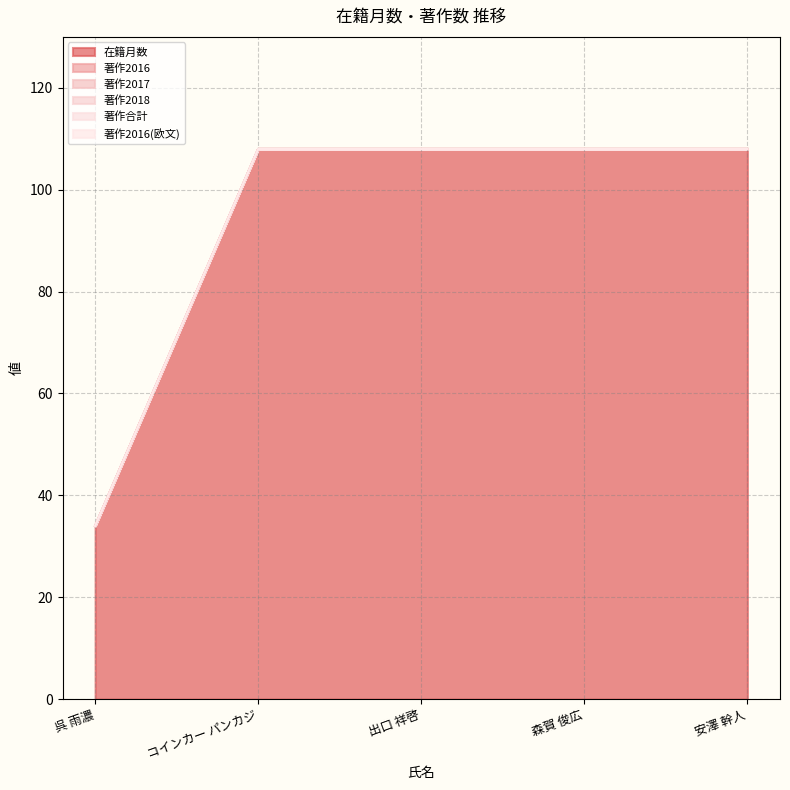

The value of 著作2017 at 森賀 俊広 is 0. True or false?

True